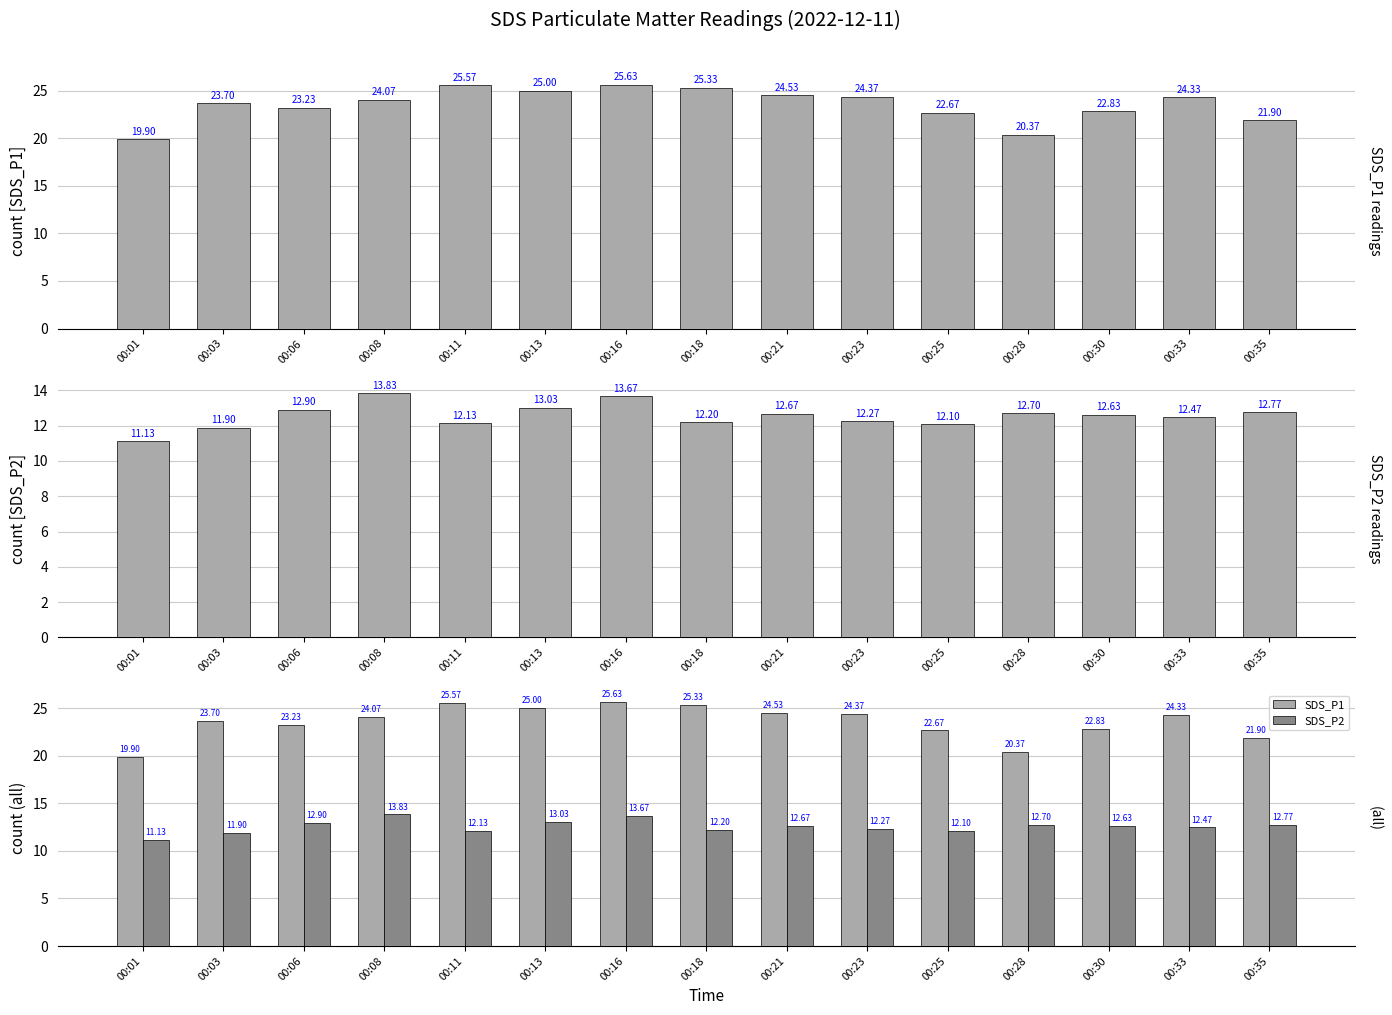

At 00:08, list the series in order from largest to smallest.

SDS_P1, SDS_P2